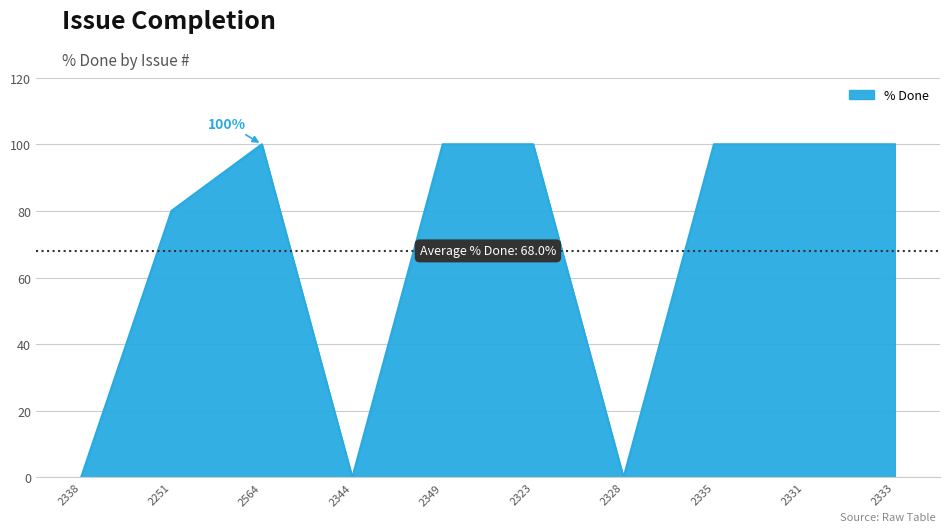

What is the change in value from 2338 to 2251?

+80